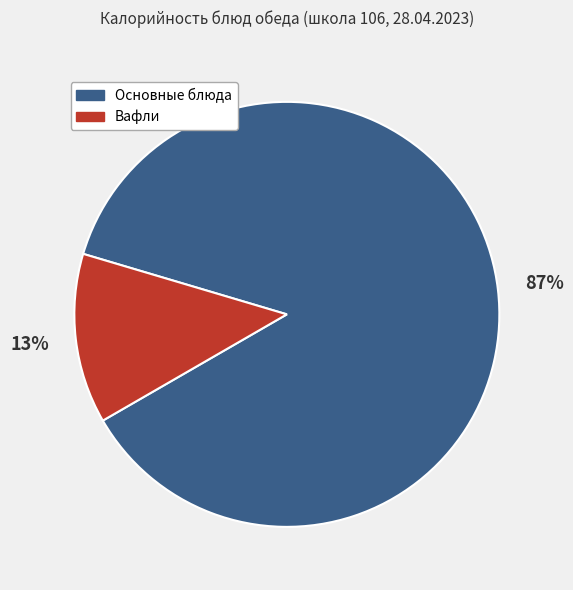

To the nearest percent, what is the average slice percentage?

50%